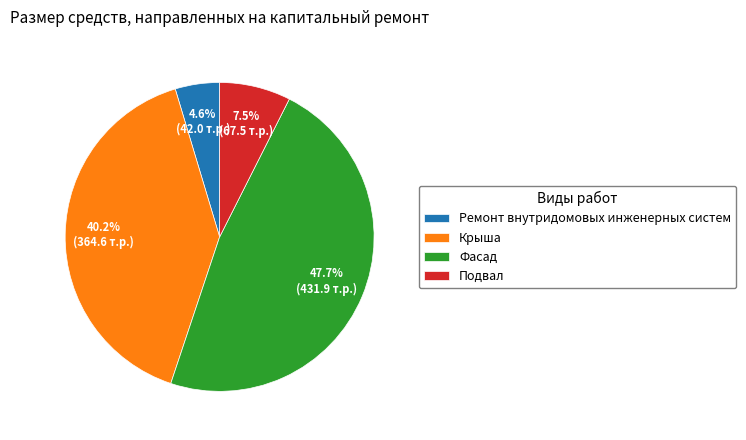

Approximately how many times larger is the value at Подвал compared to Фасад?

0.2